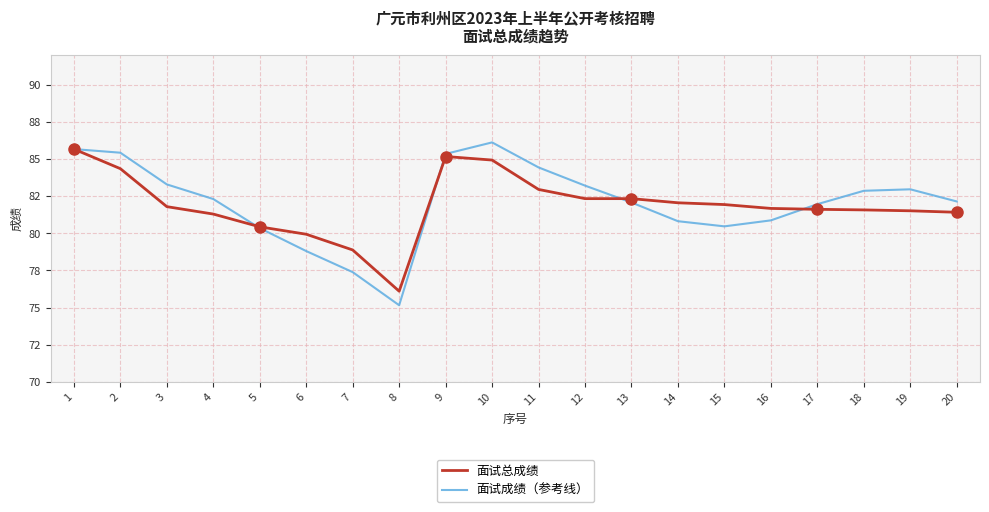

What is the approximate value of 面试总成绩 at 19?

81.5